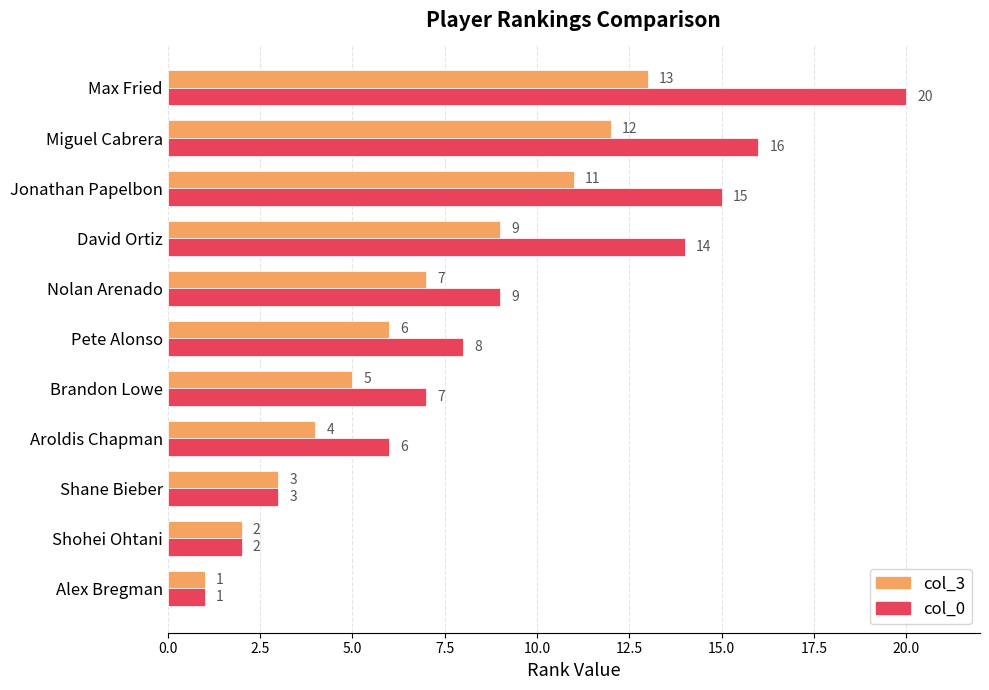

Rank the series by their maximum value, from lowest to highest.

col_3, col_0